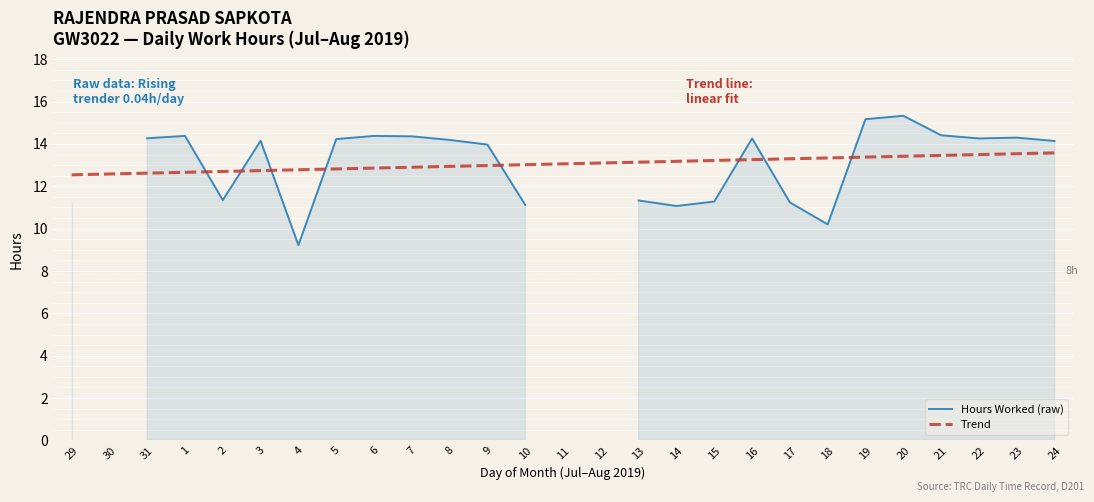

At which label is Trend closest to 13?

9